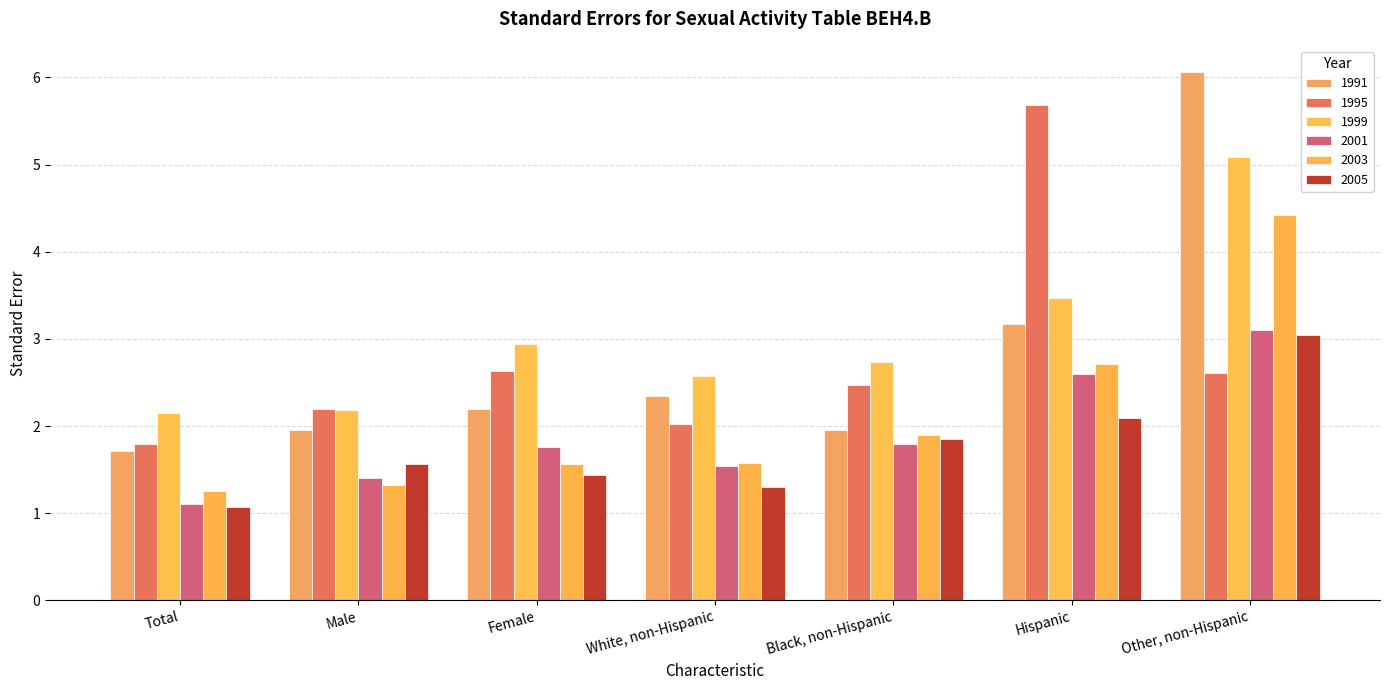

What position from the right is Black, non-Hispanic?

3